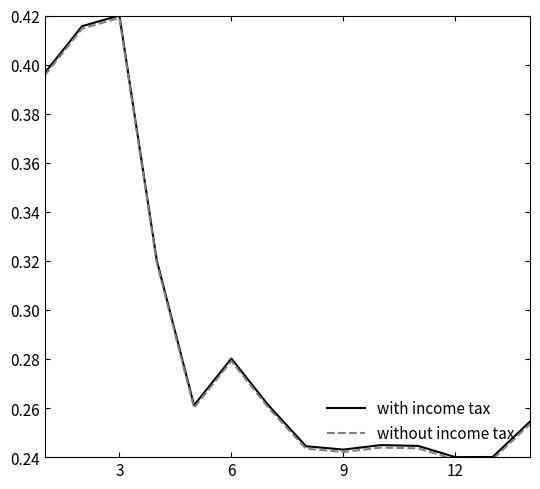

Reading left to right, list all the values displayed in this chart.

with income tax: 0.4	0.4	0.4	0.3	0.3	0.3	0.3	0.2	0.2	0.2	0.2	0.2	0.2	0.3
without income tax: 0.4	0.4	0.4	0.3	0.3	0.3	0.3	0.2	0.2	0.2	0.2	0.2	0.2	0.3